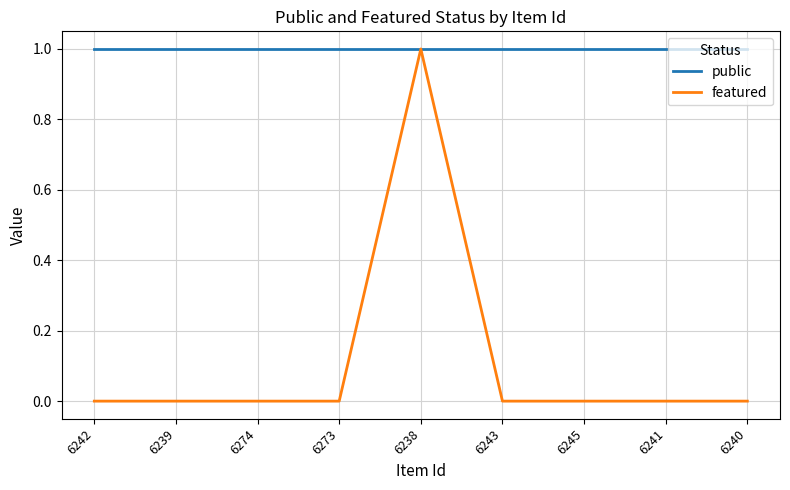

The public series shows 1 at 6242. True or false?

True